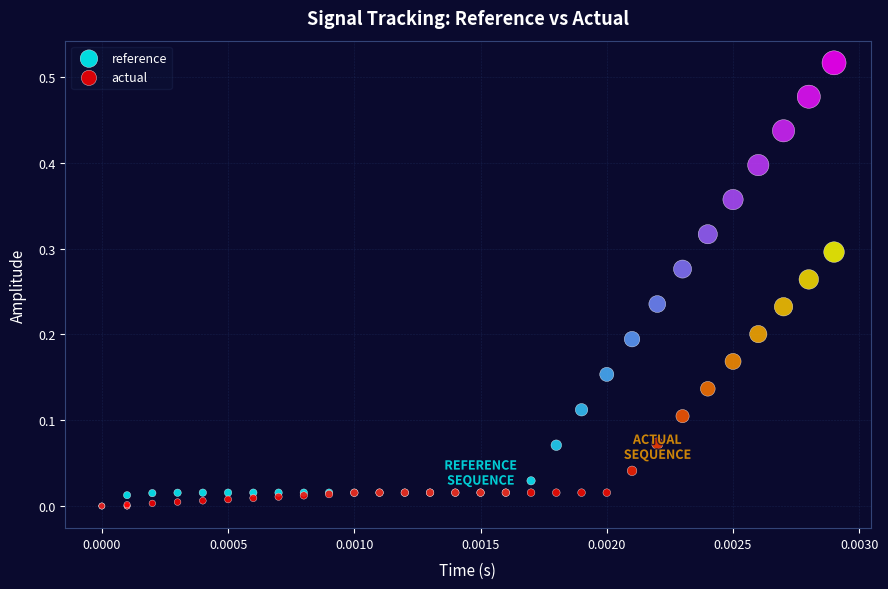

What are all the series names shown in the legend?

reference, actual